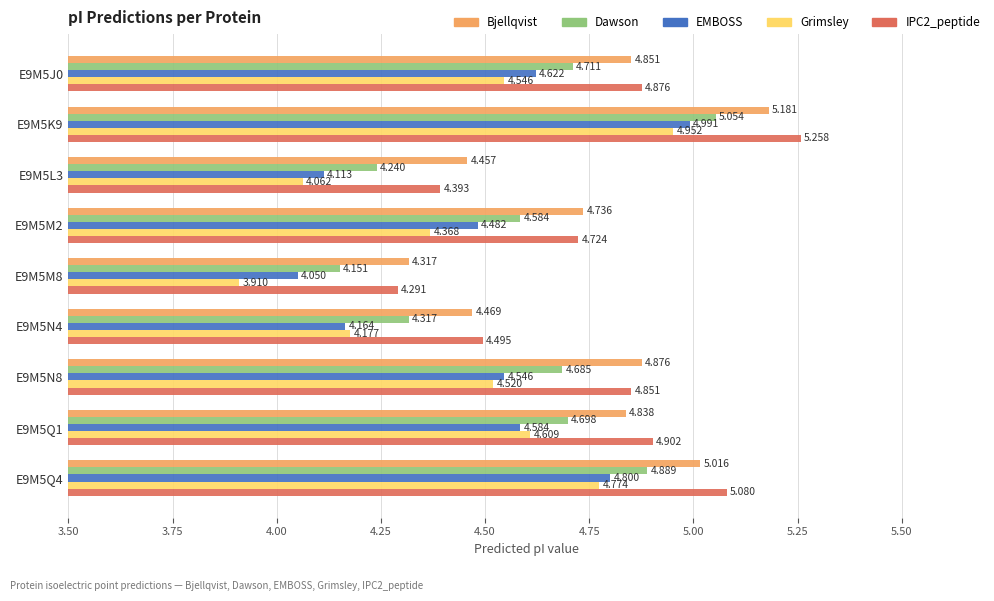

Which series has the largest total across all categories?

IPC2_peptide